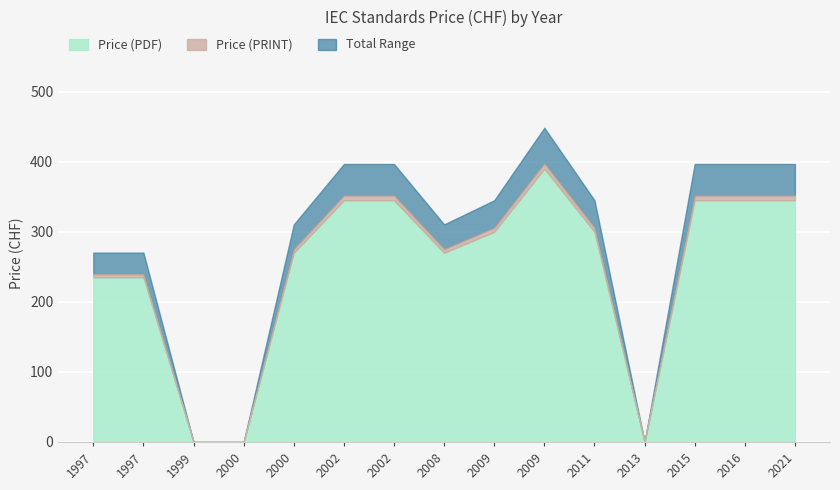

True or false: Price (PDF) has a value of 0 at 2013.

True